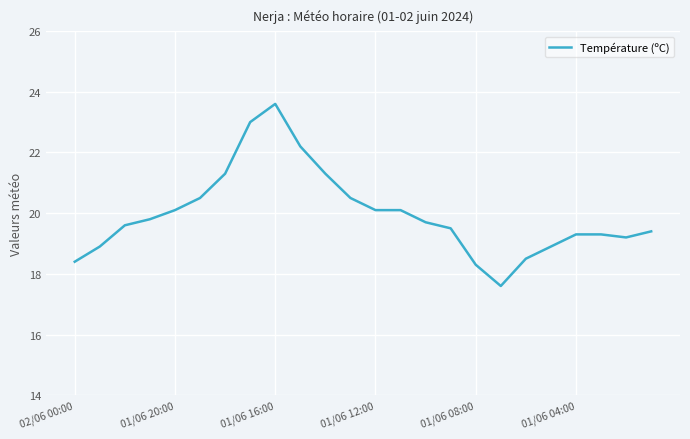

What is the greatest value displayed?

23.6